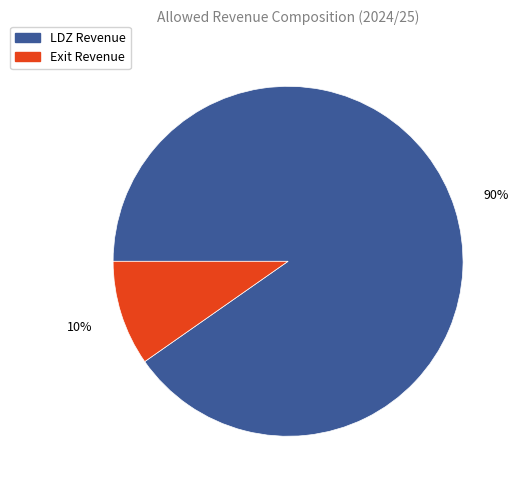

To the nearest percent, what is the combined percentage of Exit Revenue and LDZ Revenue?

100%